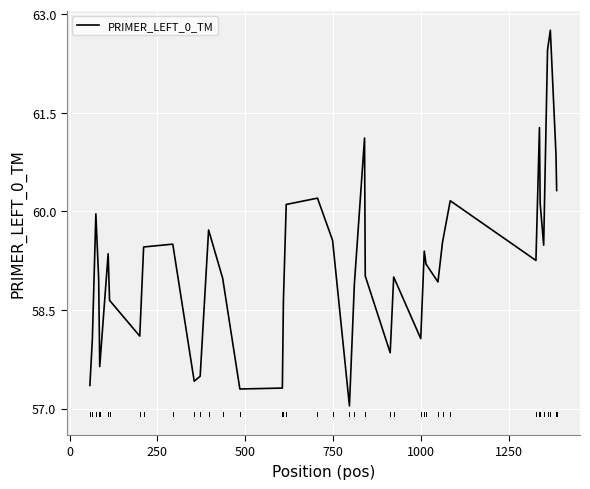

What is the sum of all values?

2368.6